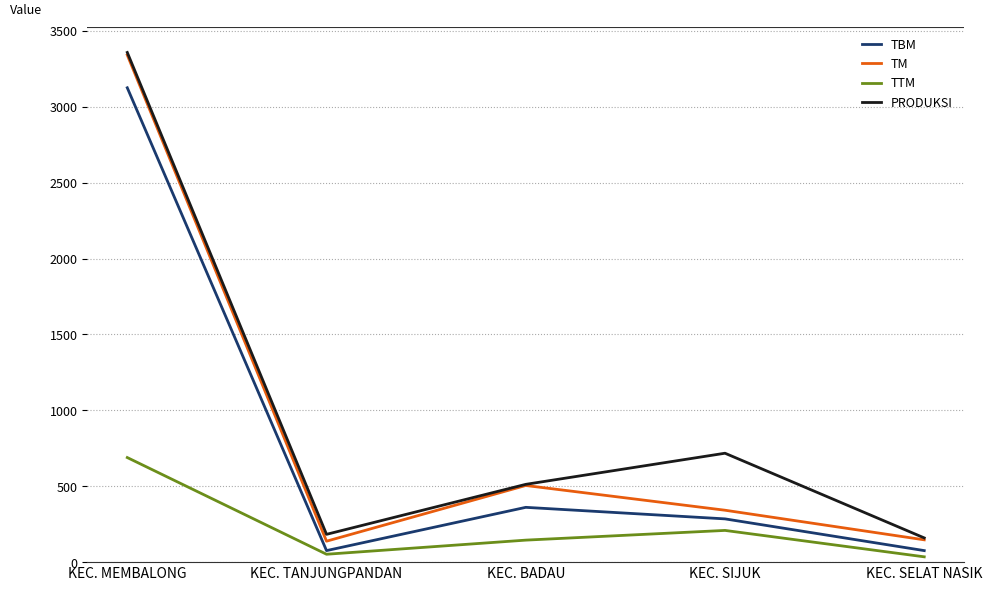

What is the minimum value for PRODUKSI?

159.6